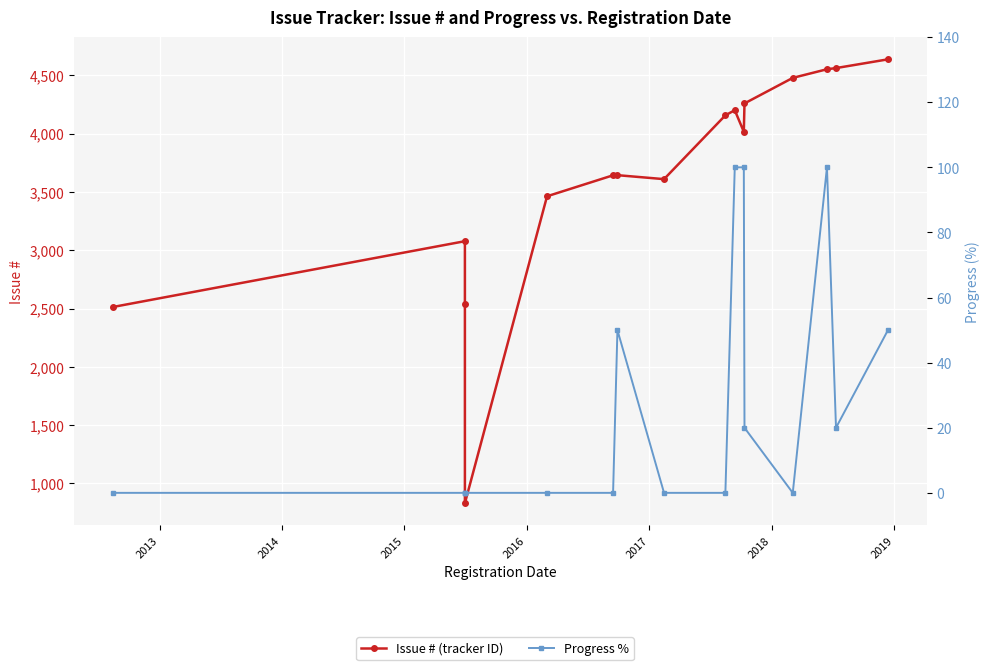

Which series has the largest total across all categories?

Issue # (tracker ID)